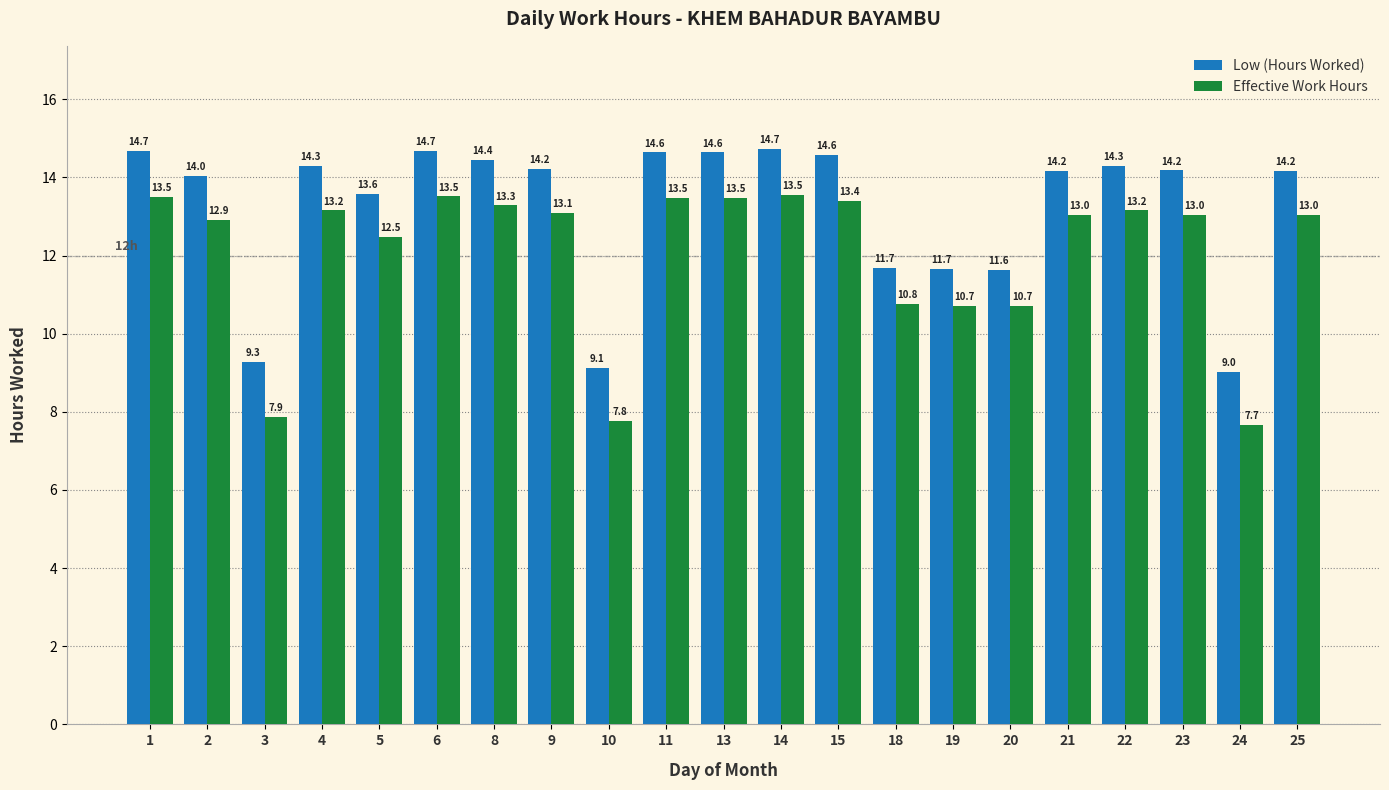

Reading right to left, list all the values displayed in this chart.

Low (Hours Worked): 14.2	9.0	14.2	14.3	14.2	11.6	11.7	11.7	14.6	14.7	14.6	14.6	9.1	14.2	14.4	14.7	13.6	14.3	9.3	14.0	14.7
Effective Work Hours: 13.0	7.7	13.0	13.2	13.0	10.7	10.7	10.8	13.4	13.5	13.5	13.5	7.8	13.1	13.3	13.5	12.5	13.2	7.9	12.9	13.5